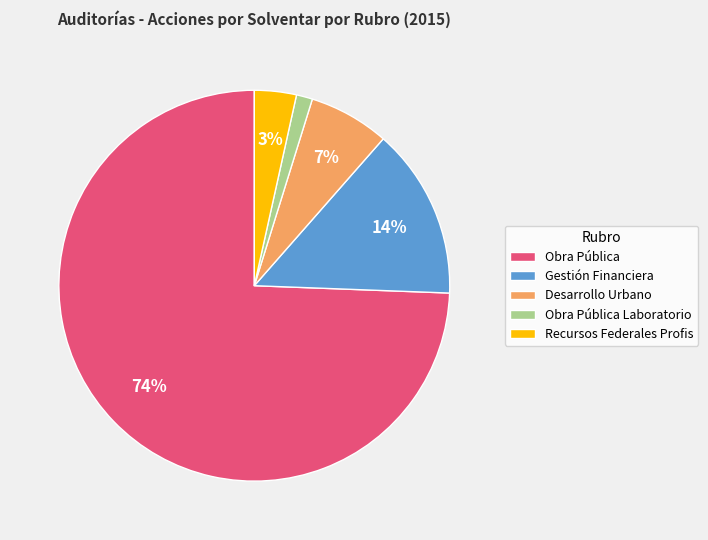

Which category has the smallest portion of the pie?

Obra Pública Laboratorio